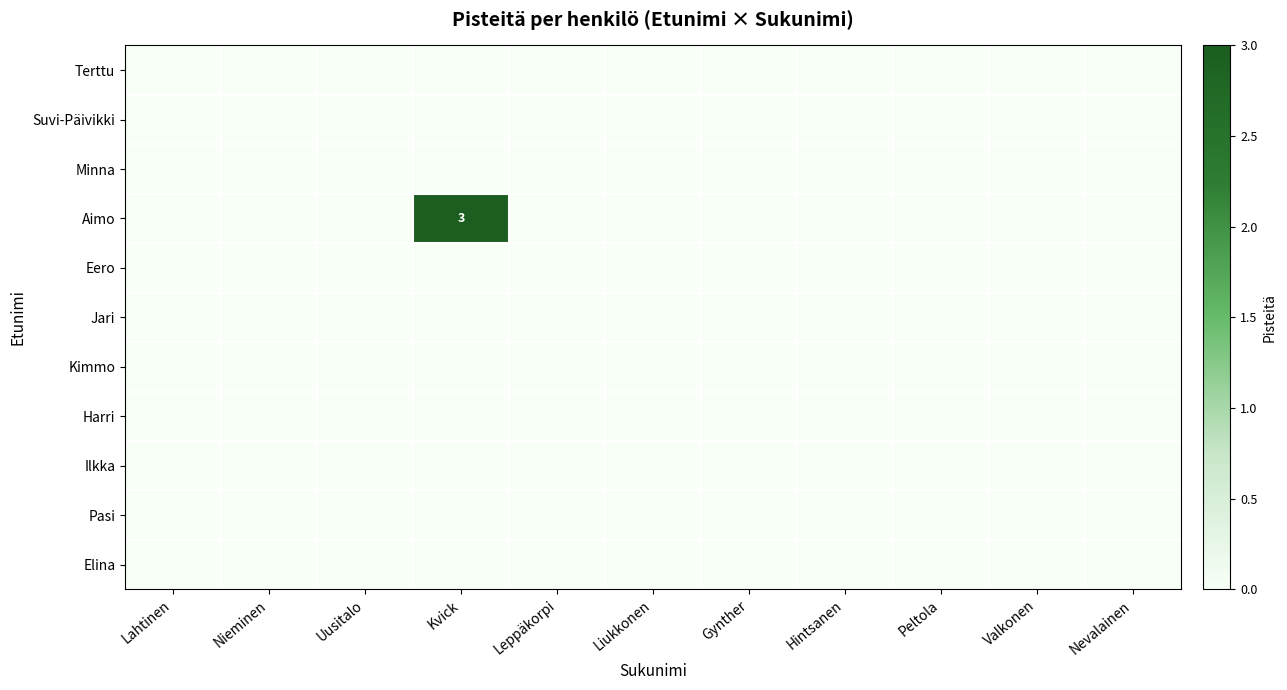

Which category has the highest value in the Pasi series?

Lahtinen